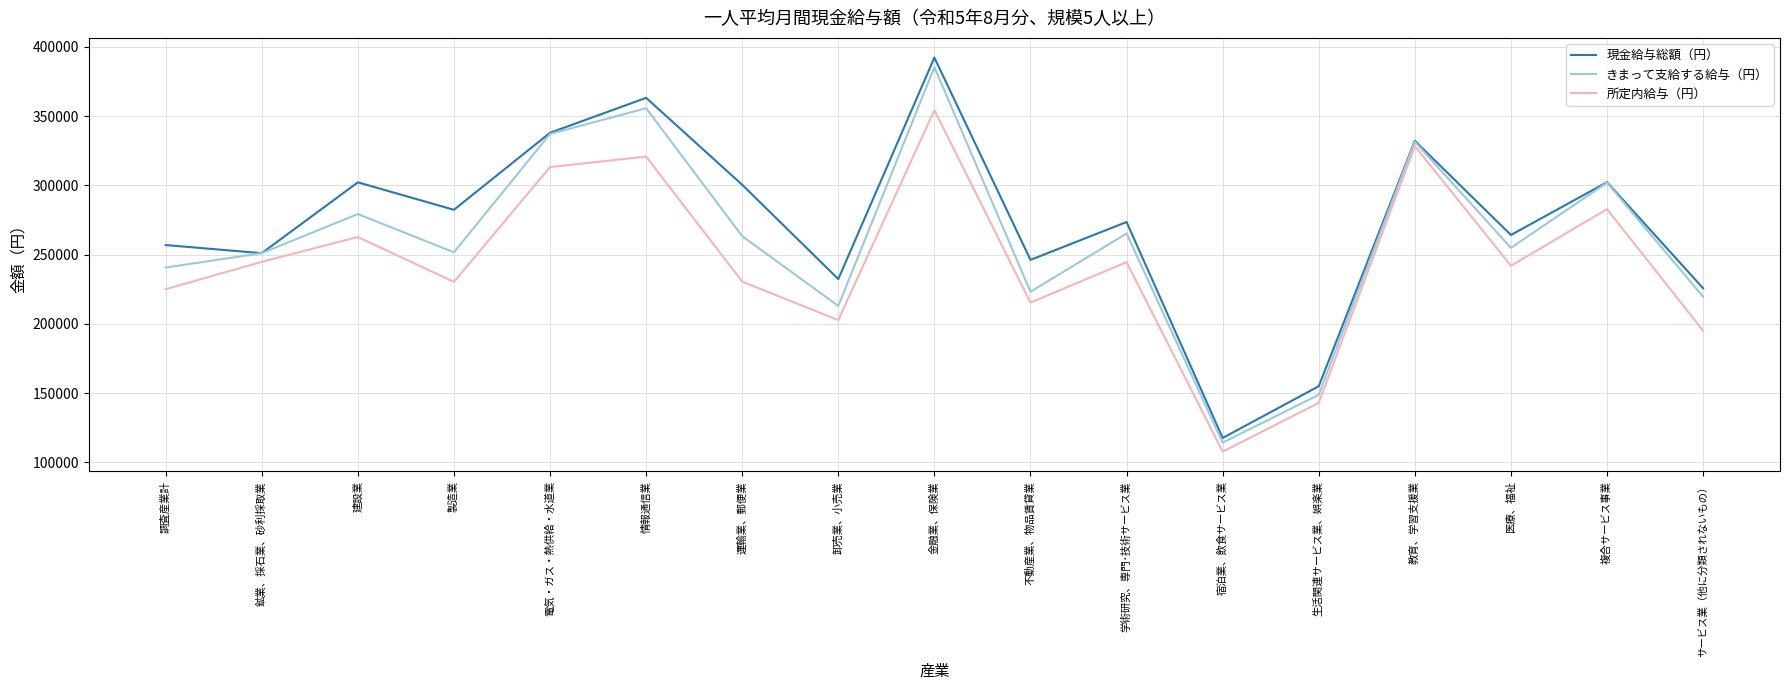

At how many categories does at least one series exceed 130611?

16